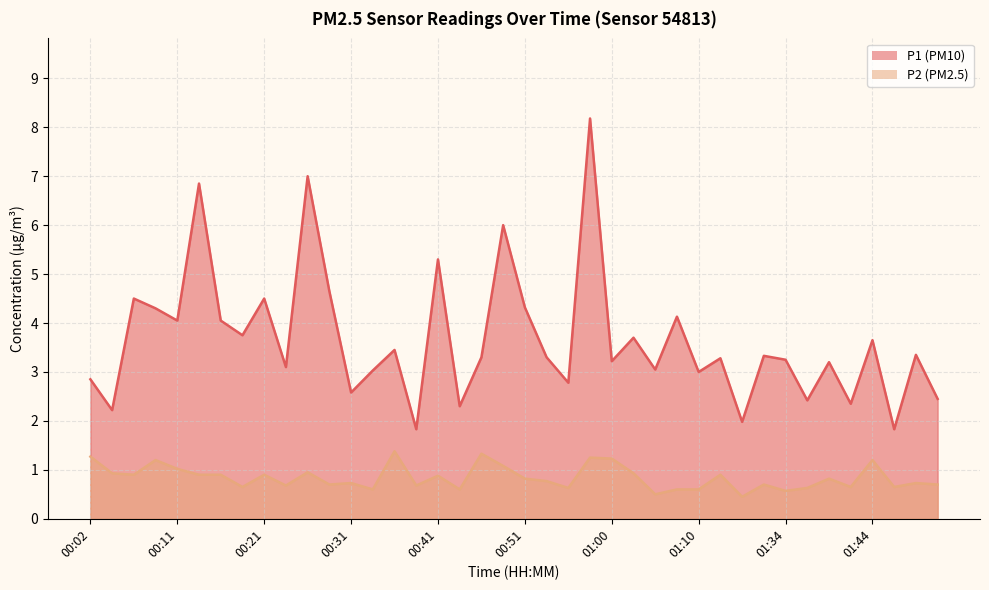

Reading left to right, transcribe all the data shown in this chart.

P1: 00:02=2.9	00:04=2.2	00:06=4.5	00:09=4.3	00:11=4.0	00:14=6.8	00:16=4.0	00:19=3.8	00:21=4.5	00:24=3.1	00:26=7.0	00:29=4.7	00:31=2.6	00:33=3.0	00:36=3.5	00:38=1.8	00:41=5.3	00:43=2.3	00:46=3.3	00:48=6.0	00:51=4.3	00:53=3.3	00:56=2.8	00:58=8.2	01:00=3.2	01:03=3.7	01:05=3.0	01:08=4.1	01:10=3.0	01:21=3.3	01:24=2.0	01:31=3.3	01:34=3.2	01:36=2.4	01:39=3.2	01:42=2.4	01:44=3.6	01:47=1.8	01:49=3.4	01:52=2.5
P2: 00:02=1.3	00:04=0.9	00:06=0.9	00:09=1.2	00:11=1.0	00:14=0.9	00:16=0.9	00:19=0.7	00:21=0.9	00:24=0.7	00:26=0.9	00:29=0.7	00:31=0.7	00:33=0.6	00:36=1.4	00:38=0.7	00:41=0.9	00:43=0.6	00:46=1.3	00:48=1.1	00:51=0.8	00:53=0.8	00:56=0.6	00:58=1.2	01:00=1.2	01:03=0.9	01:05=0.5	01:08=0.6	01:10=0.6	01:21=0.9	01:24=0.5	01:31=0.7	01:34=0.6	01:36=0.6	01:39=0.8	01:42=0.7	01:44=1.2	01:47=0.7	01:49=0.7	01:52=0.7